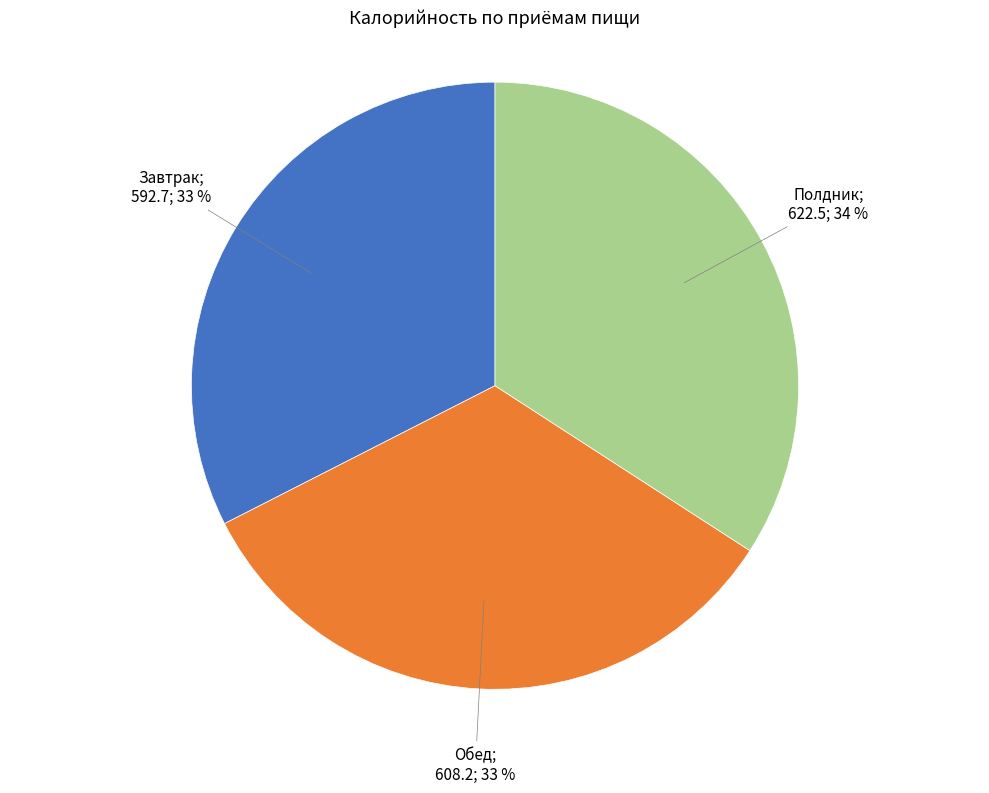

To the nearest percent, what is the average slice percentage?

33%